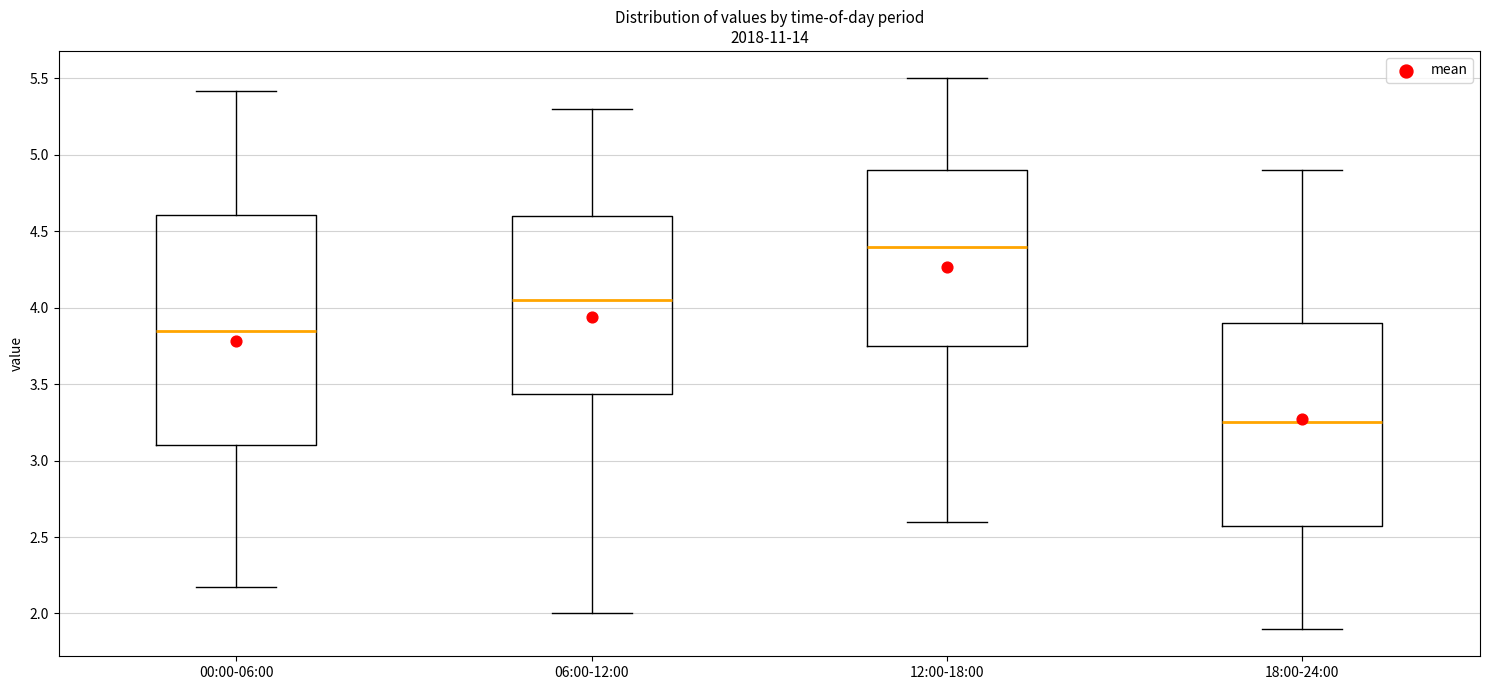

Reading left to right, transcribe this box plot: for each box, give where its median line is, the range the box spans, and where its two whiskers end, as read against the y-axis. The values are not printed on the chart, so give them approximately, as read against the axis.

00:00-06:00: median 3.85, box 3.10 to 4.60, whiskers 2.15 to 5.40
06:00-12:00: median 4.05, box 3.45 to 4.60, whiskers 2.00 to 5.30
12:00-18:00: median 4.40, box 3.75 to 4.90, whiskers 2.60 to 5.50
18:00-24:00: median 3.25, box 2.60 to 3.90, whiskers 1.90 to 4.90